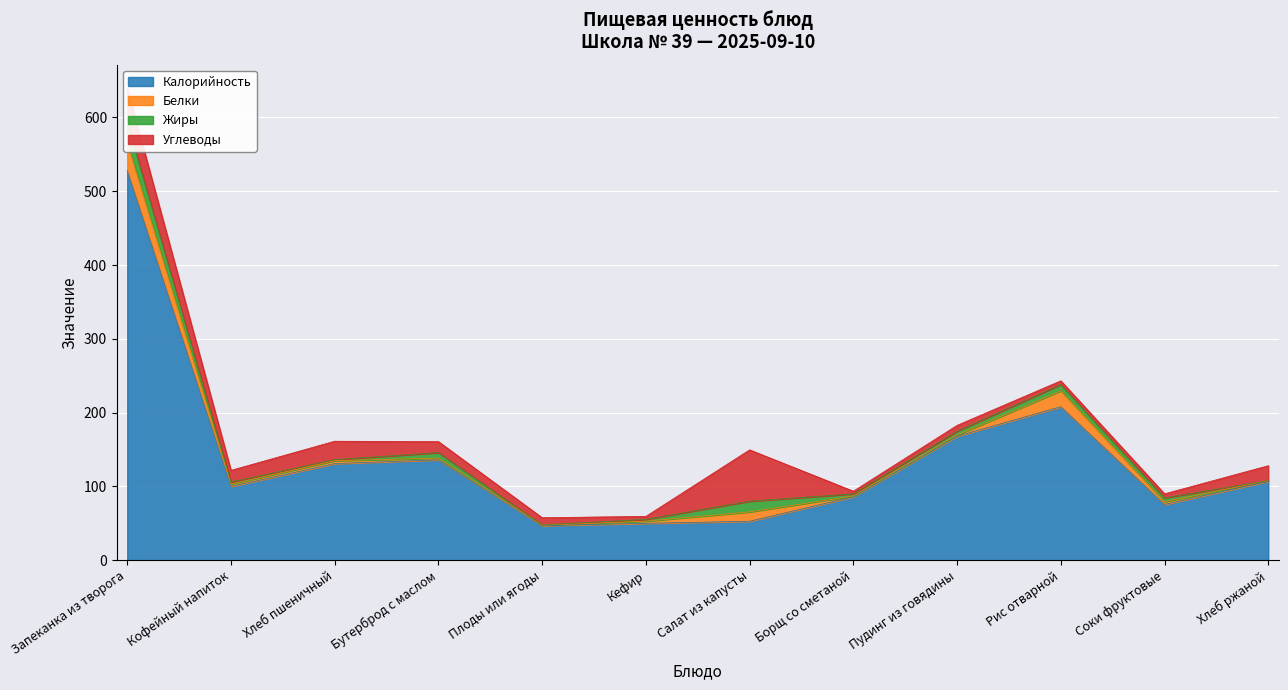

At which category does the chart reach its peak across all series?

Запеканка из творога